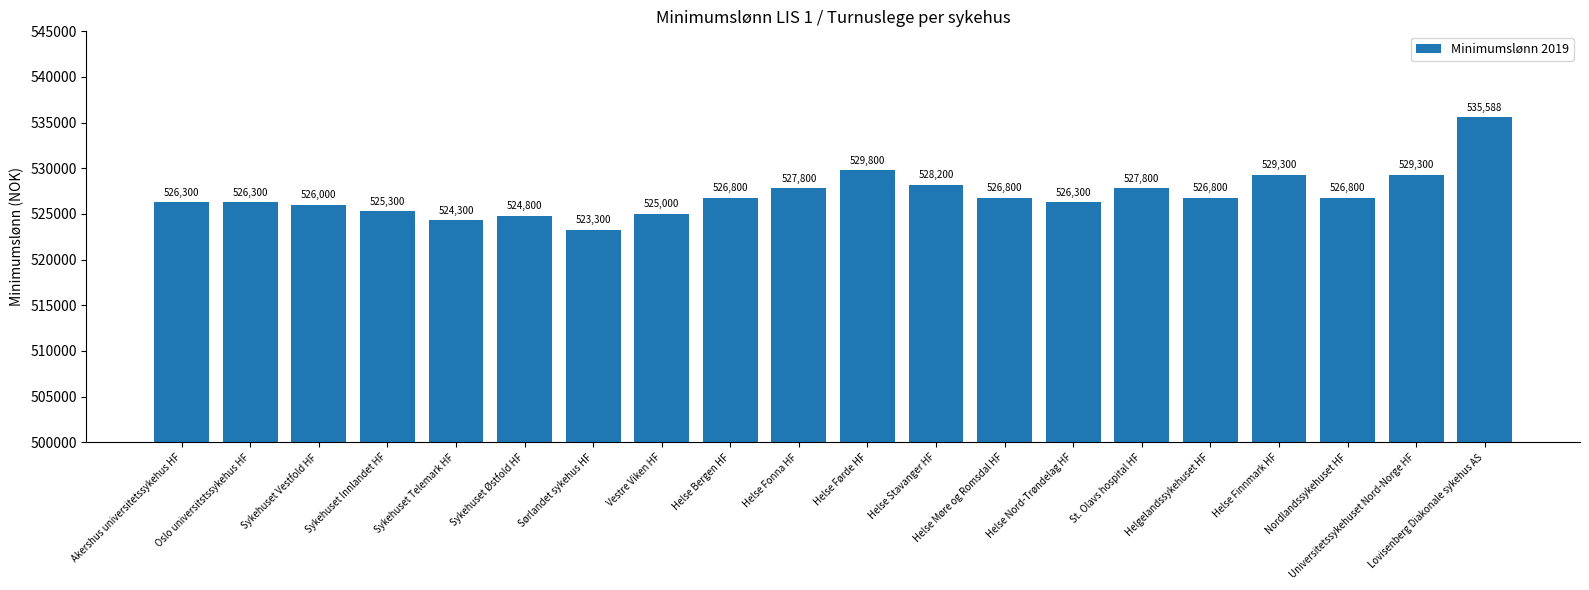

What is the difference between the maximum and minimum values?

12288